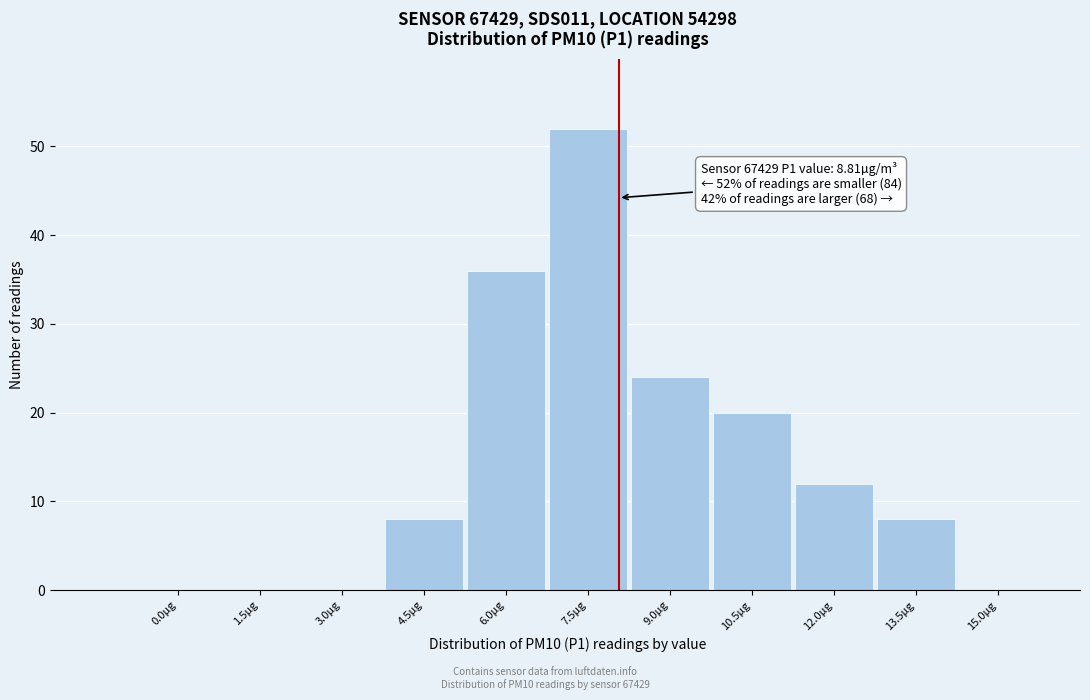

Reading left to right, what are all the values shown in this chart?

0.0µg=0	1.5µg=0	3.0µg=0	4.5µg=8	6.0µg=36	7.5µg=52	9.0µg=24	10.5µg=20	12.0µg=12	13.5µg=8	15.0µg=0